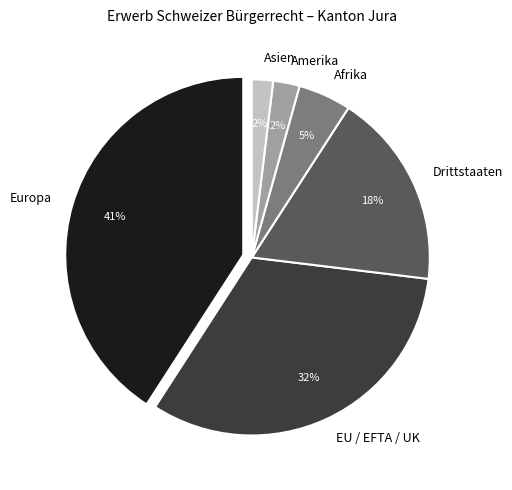

What percentage is the Afrika slice, to the nearest percent?

5%